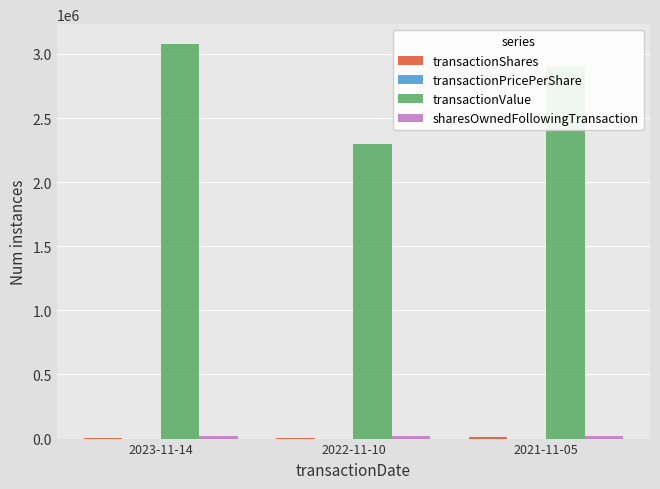

Which series changed the most between 2023-11-14 and 2022-11-10?

transactionValue